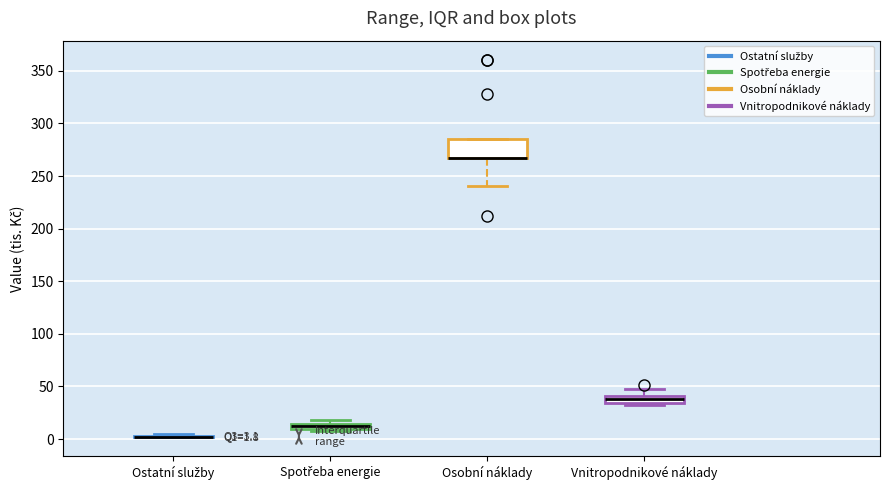

Comparing the boxes themselves (not the whiskers), which one is the tallest?

Osobní náklady